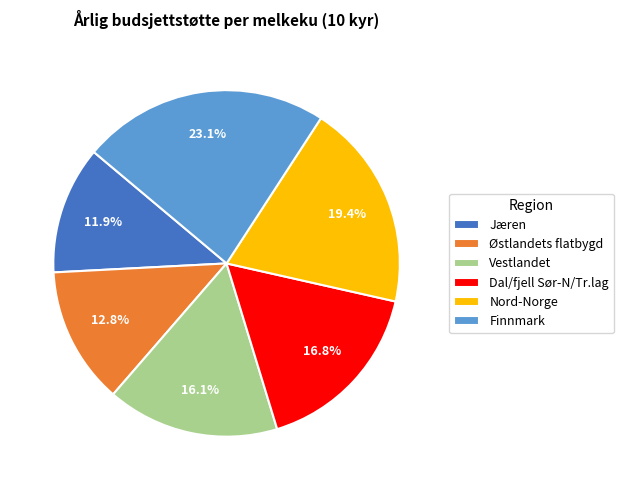

Count the number of slices in the pie.

6